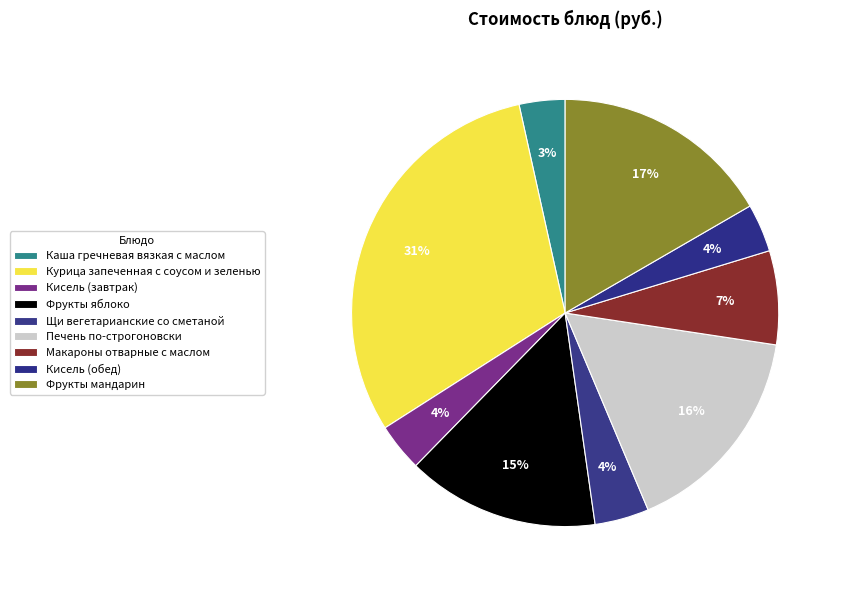

To the nearest percent, what percentage of the pie is Кисель (обед)?

4%